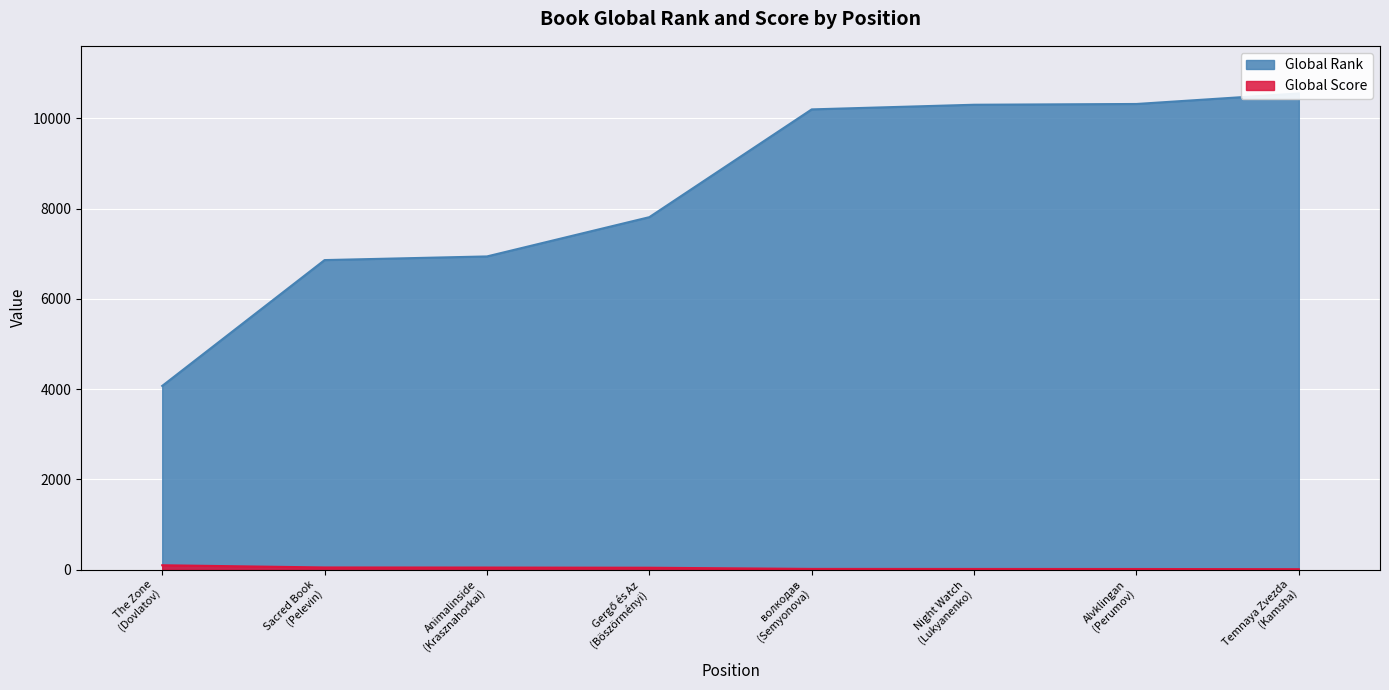

True or false: Global Rank and Global Score intersect in this chart.

False